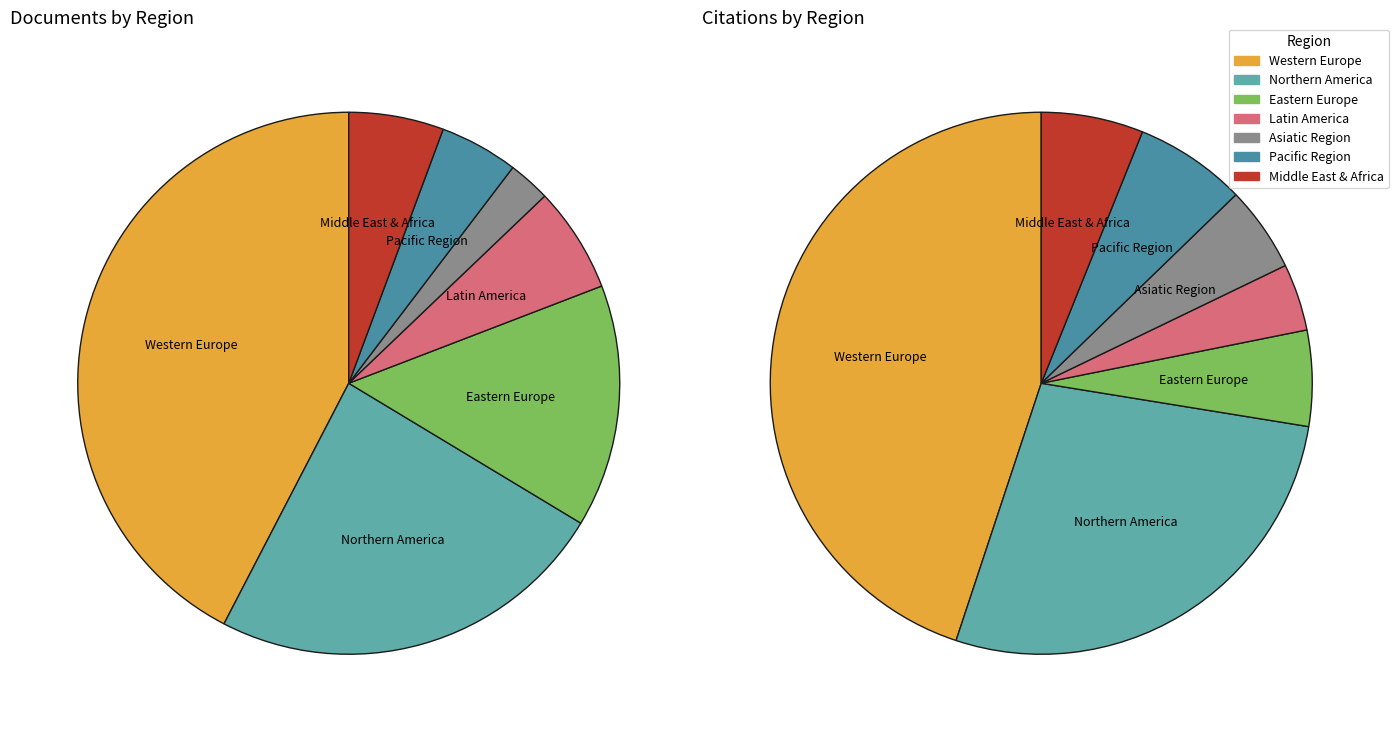

Is the sum of Asiatic Region and Pacific Region greater than half?

No